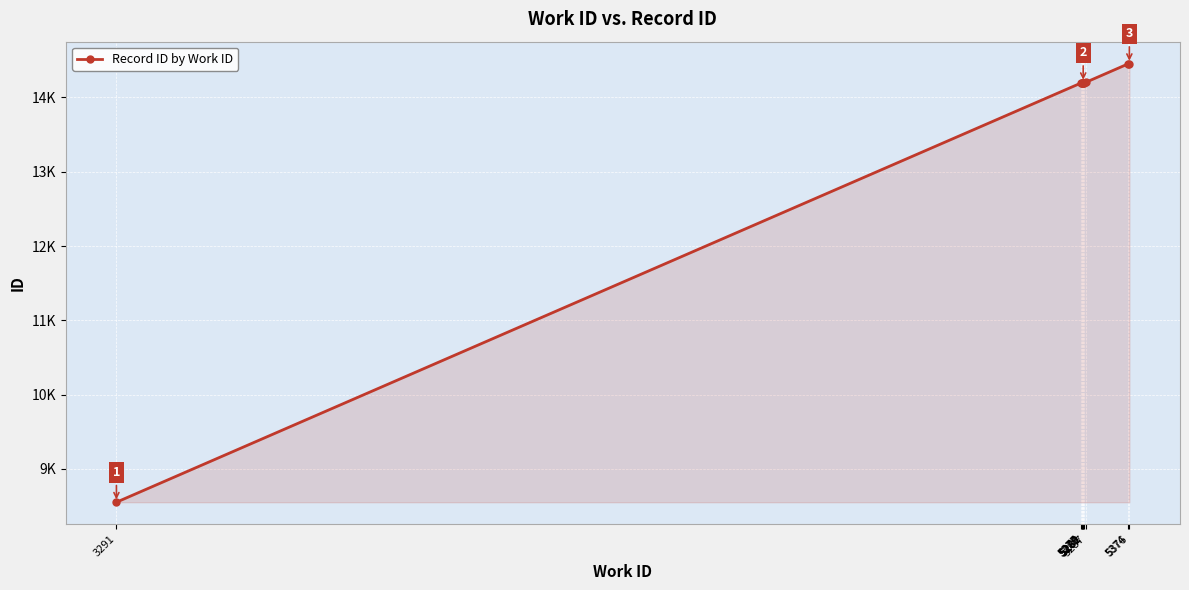

Does the chart display data point markers on the line(s)?

Yes